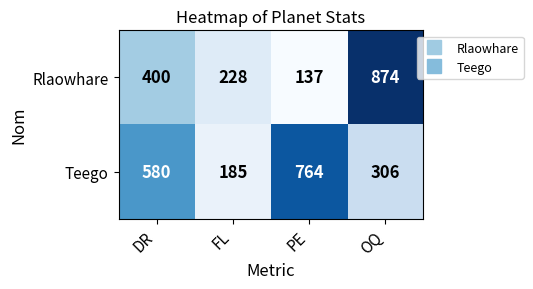

Rank the series at DR from highest to lowest value.

Teego, Rlaowhare